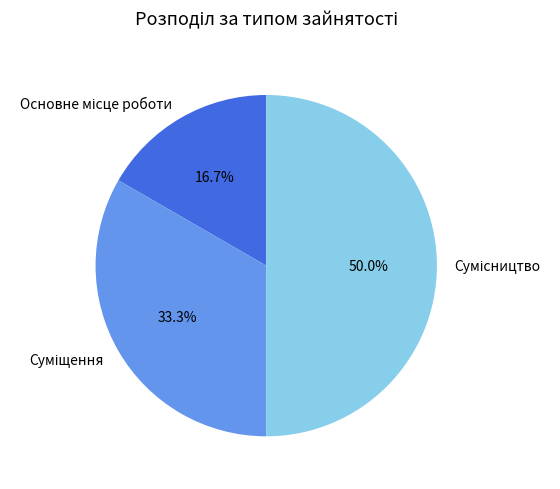

Does Сумісництво account for over 50% of the chart?

No